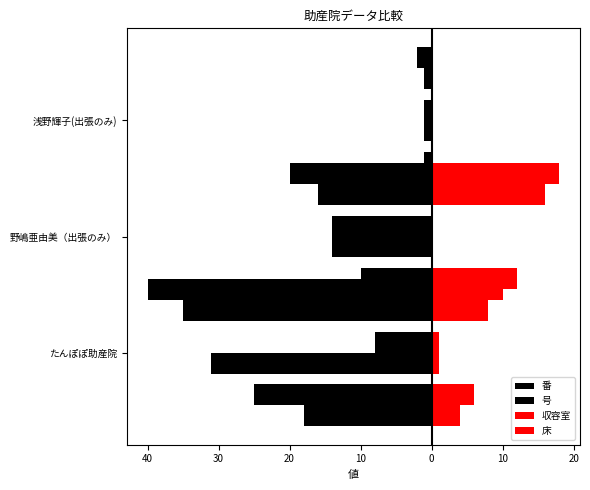

How many values in the 番 series are below -14?

1